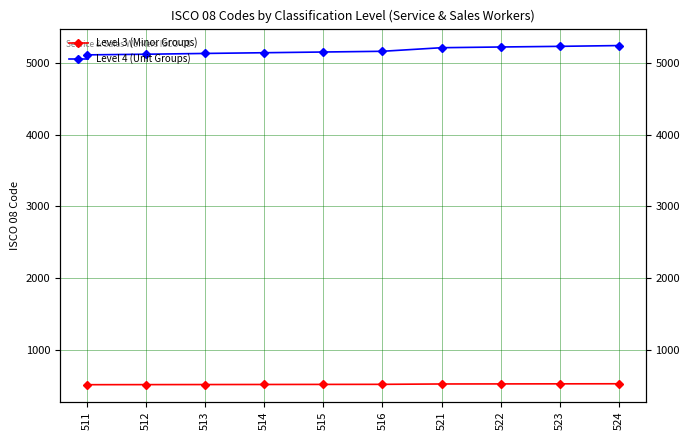

Where does the Level 4 (Unit Groups) series first go above 5161?

521